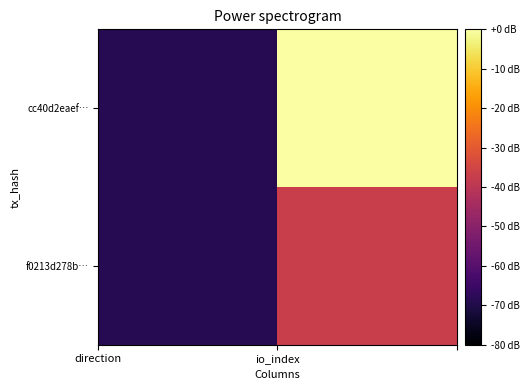

Reading left to right, transcribe all the data shown in this chart.

cc40d2eaef…: -68.7	0.0
f0213d278b…: -68.7	-37.1